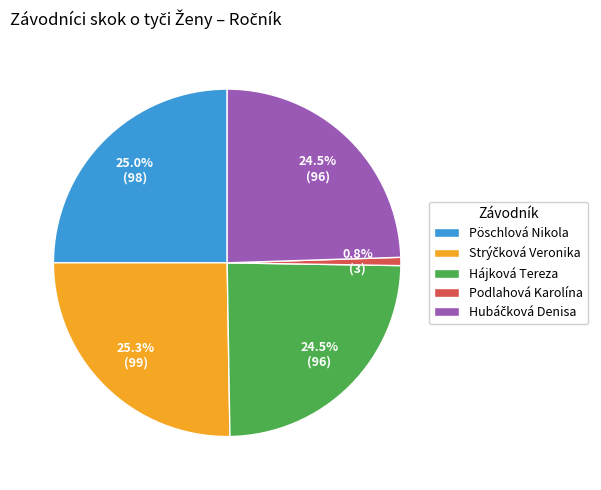

Does Podlahová Karolína represent more than half of the total?

No